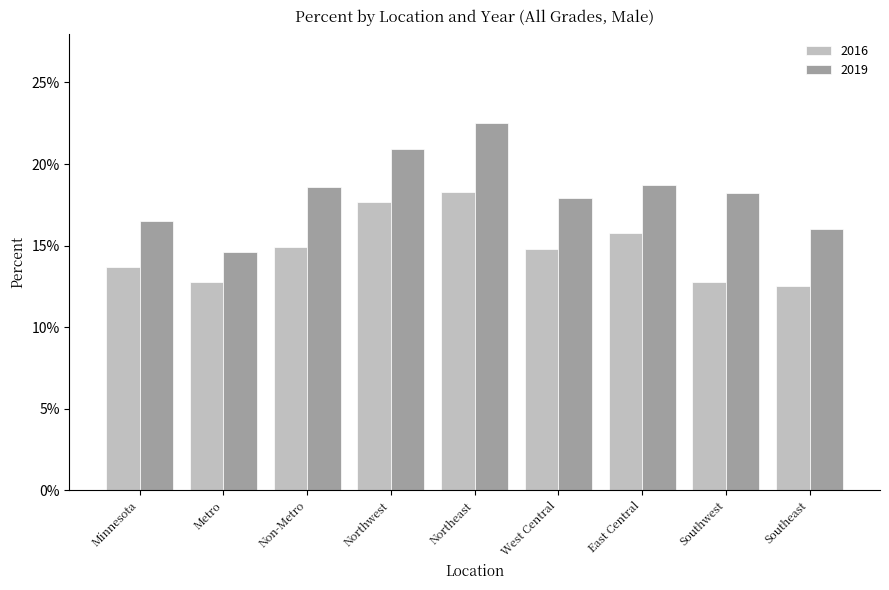

At which label is 2016 closest to 0?

Southeast